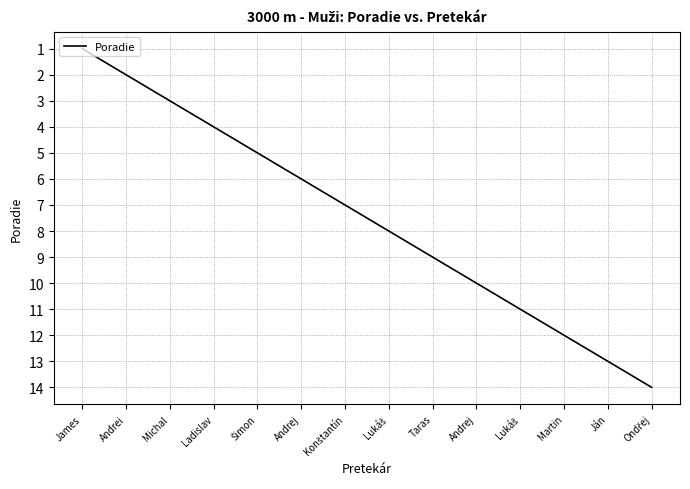

How many lines are shown in the chart?

1